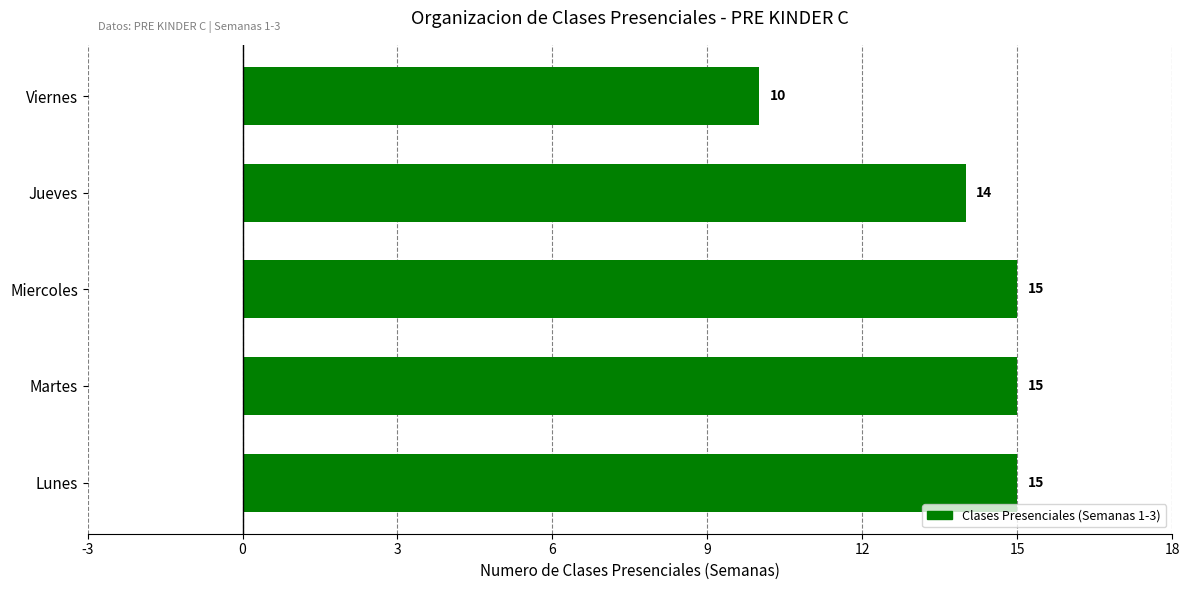

What is the approximate value at Viernes?

10